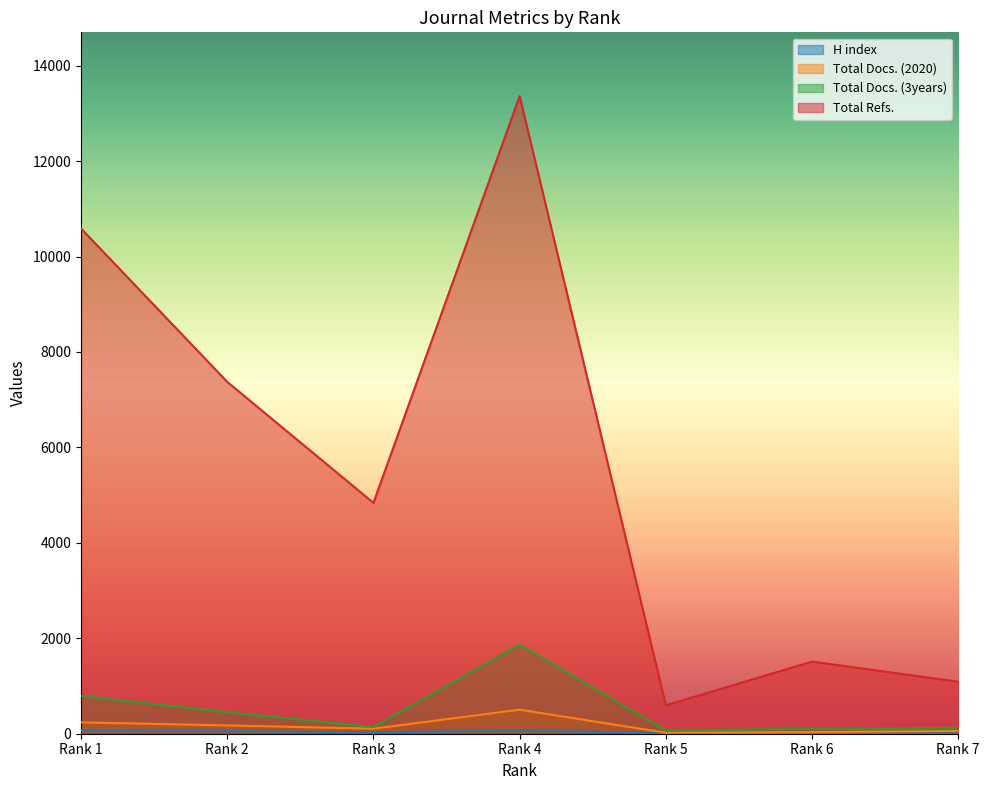

Which series has the widest spread of values?

Total Refs.